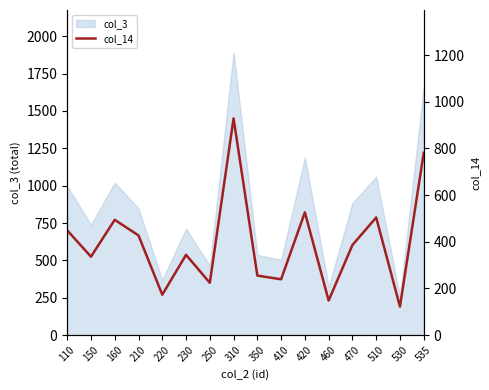

Is it true that the value at 510 is 504?

True